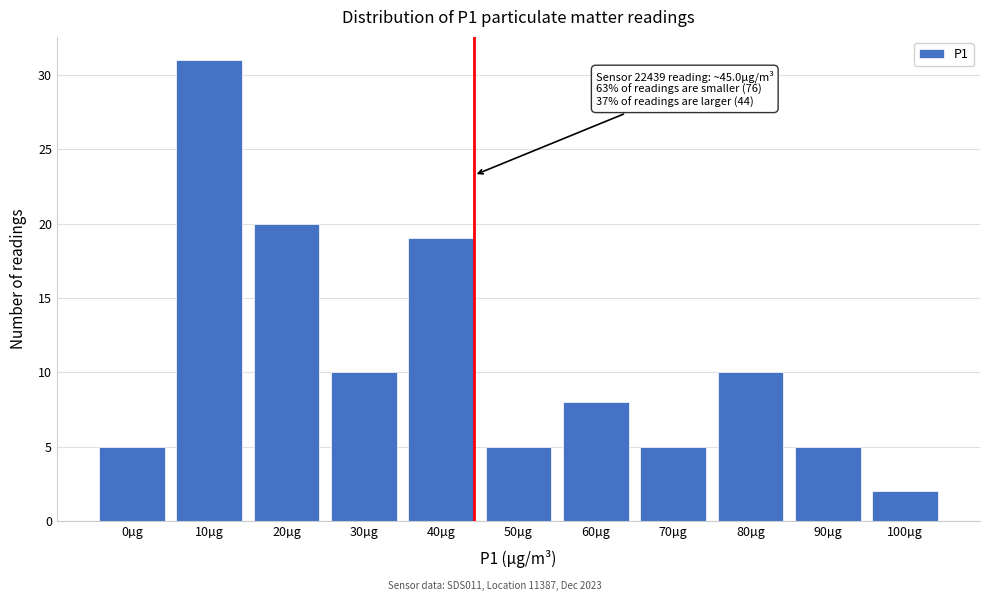

Reading left to right, list all the values displayed in this chart.

0µg=5	10µg=31	20µg=20	30µg=10	40µg=19	50µg=5	60µg=8	70µg=5	80µg=10	90µg=5	100µg=2